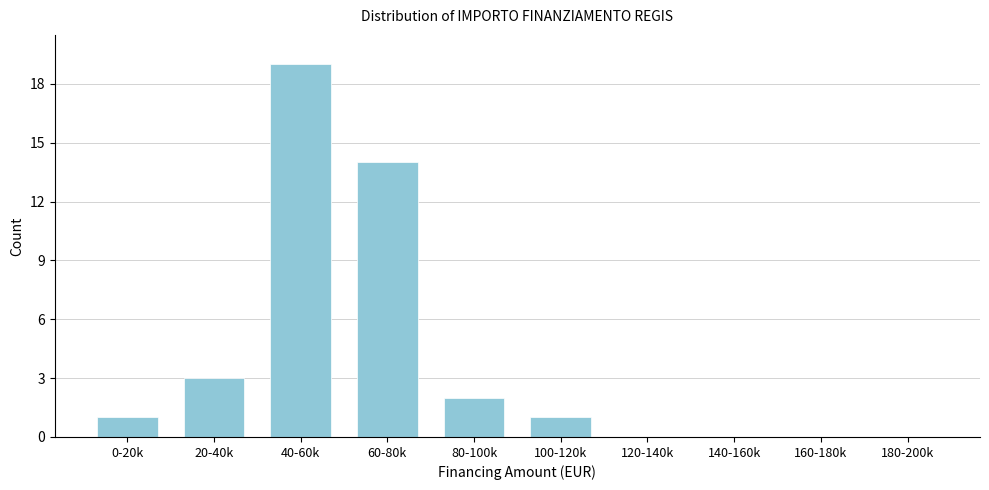

Reading left to right, extract all data points from this chart.

0-20k=1	20-40k=3	40-60k=19	60-80k=14	80-100k=2	100-120k=1	120-140k=0	140-160k=0	160-180k=0	180-200k=0